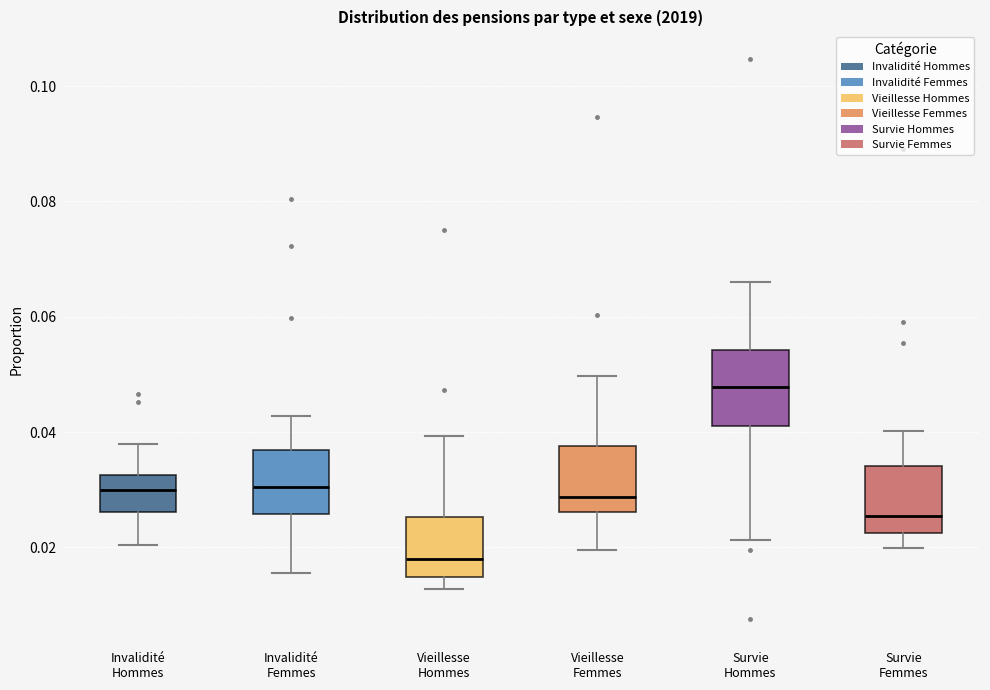

Reading left to right, transcribe this box plot: for each box, give where its median line is, the range the box spans, and where its two whiskers end, as read against the y-axis. The values are not printed on the chart, so give them approximately, as read against the axis.

Invalidité Hommes: median 0.030, box 0.026 to 0.032, whiskers 0.020 to 0.038
Invalidité Femmes: median 0.030, box 0.026 to 0.036, whiskers 0.016 to 0.042
Vieillesse Hommes: median 0.018, box 0.014 to 0.026, whiskers 0.012 to 0.040
Vieillesse Femmes: median 0.028, box 0.026 to 0.038, whiskers 0.020 to 0.050
Survie Hommes: median 0.048, box 0.042 to 0.054, whiskers 0.022 to 0.066
Survie Femmes: median 0.026, box 0.022 to 0.034, whiskers 0.020 to 0.040